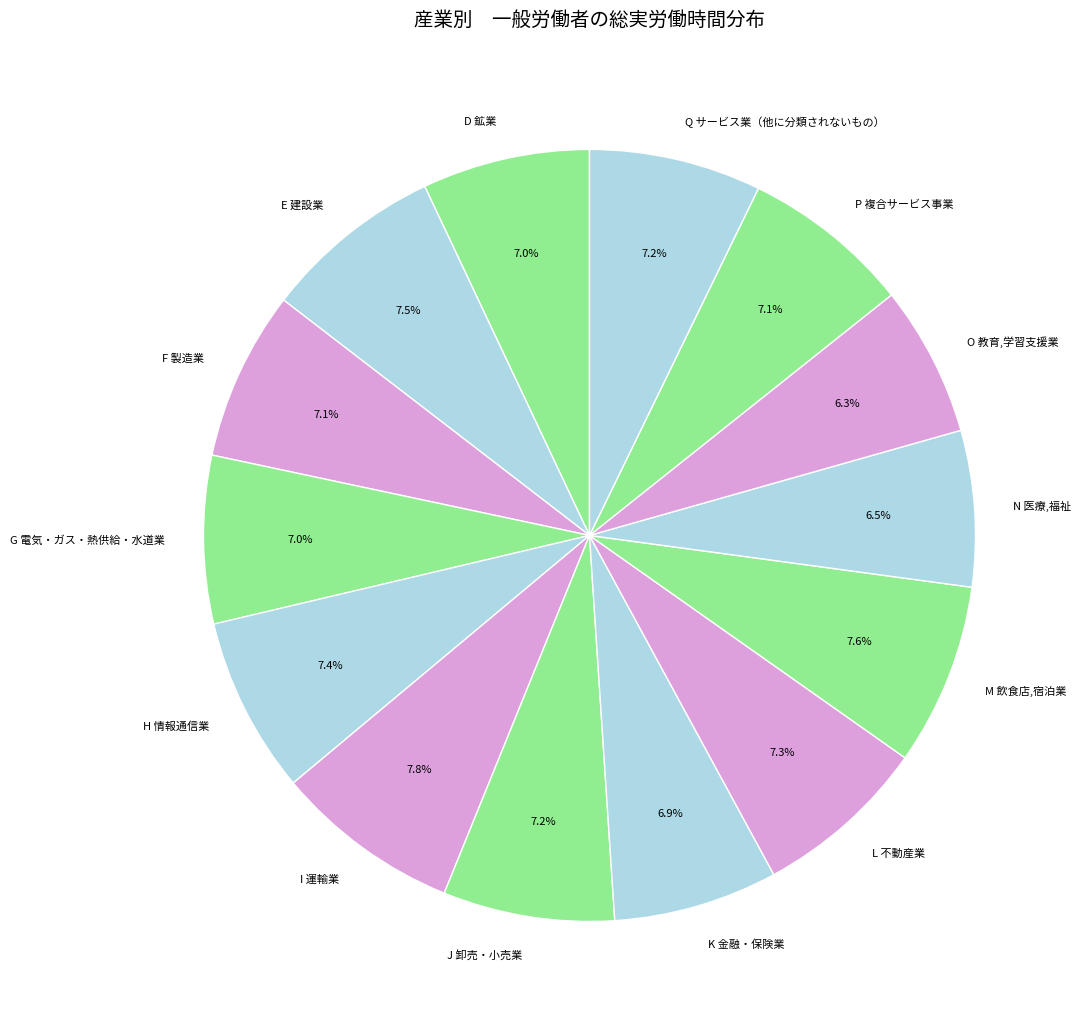

Does L 不動産業 represent more than half of the total?

No